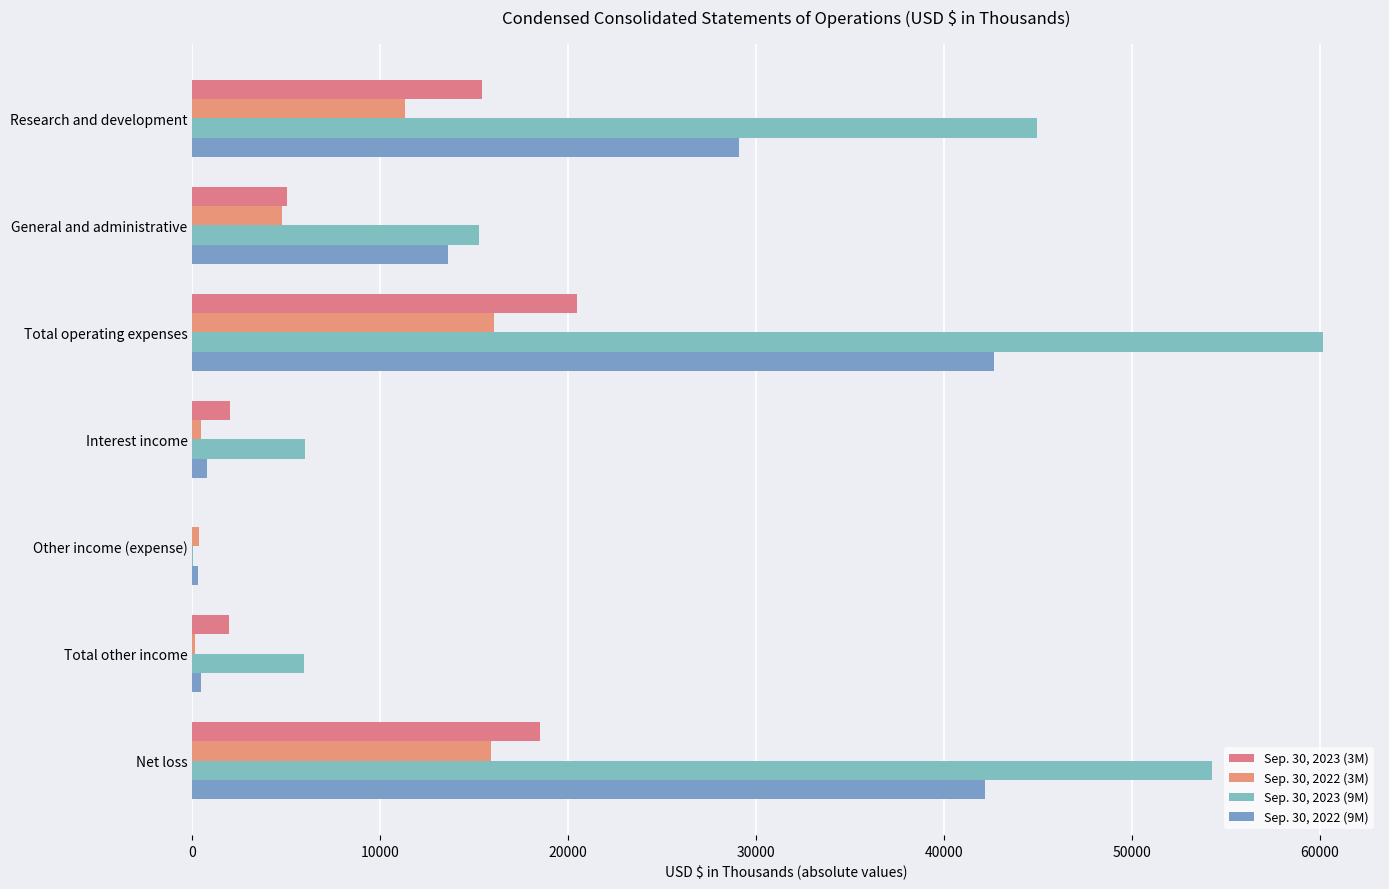

How many series are shown in this chart?

4